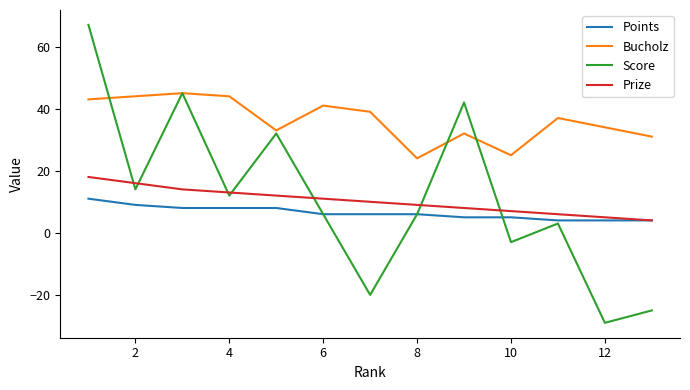

What is the lowest value of the Score series?

-29